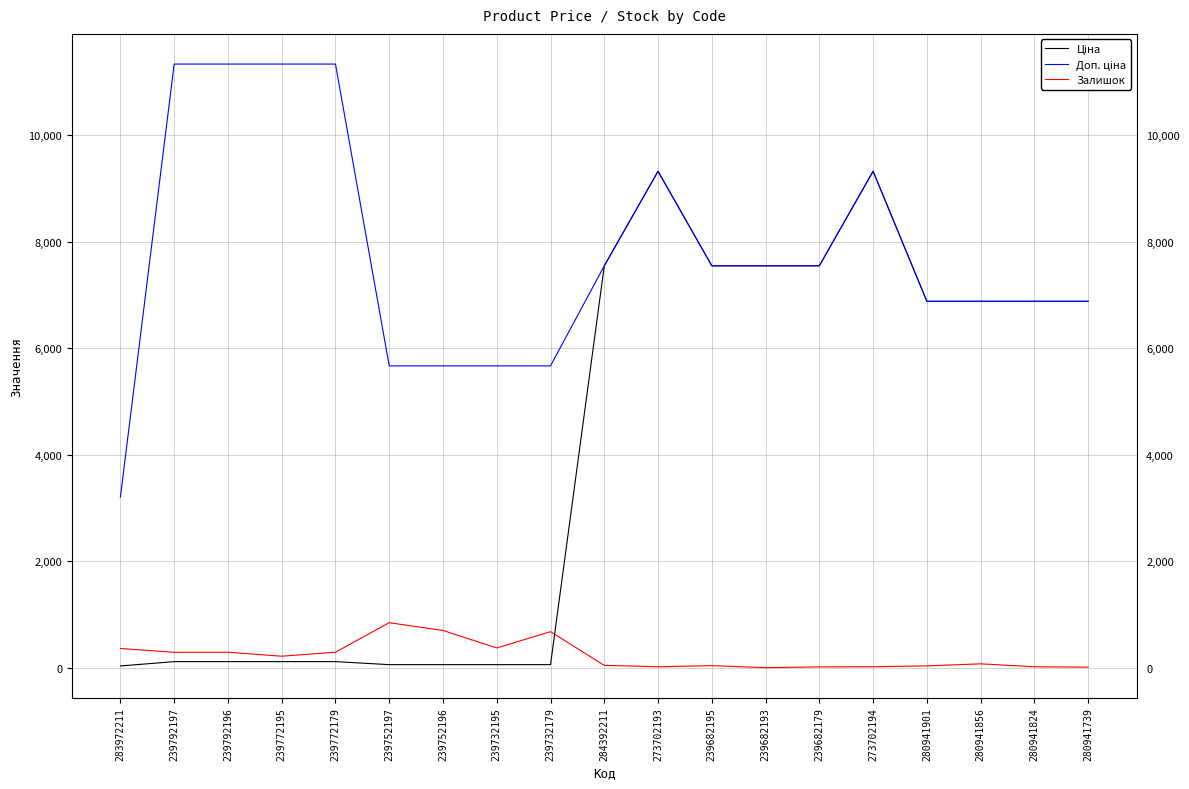

What is the maximum value shown in the chart?

11334.0